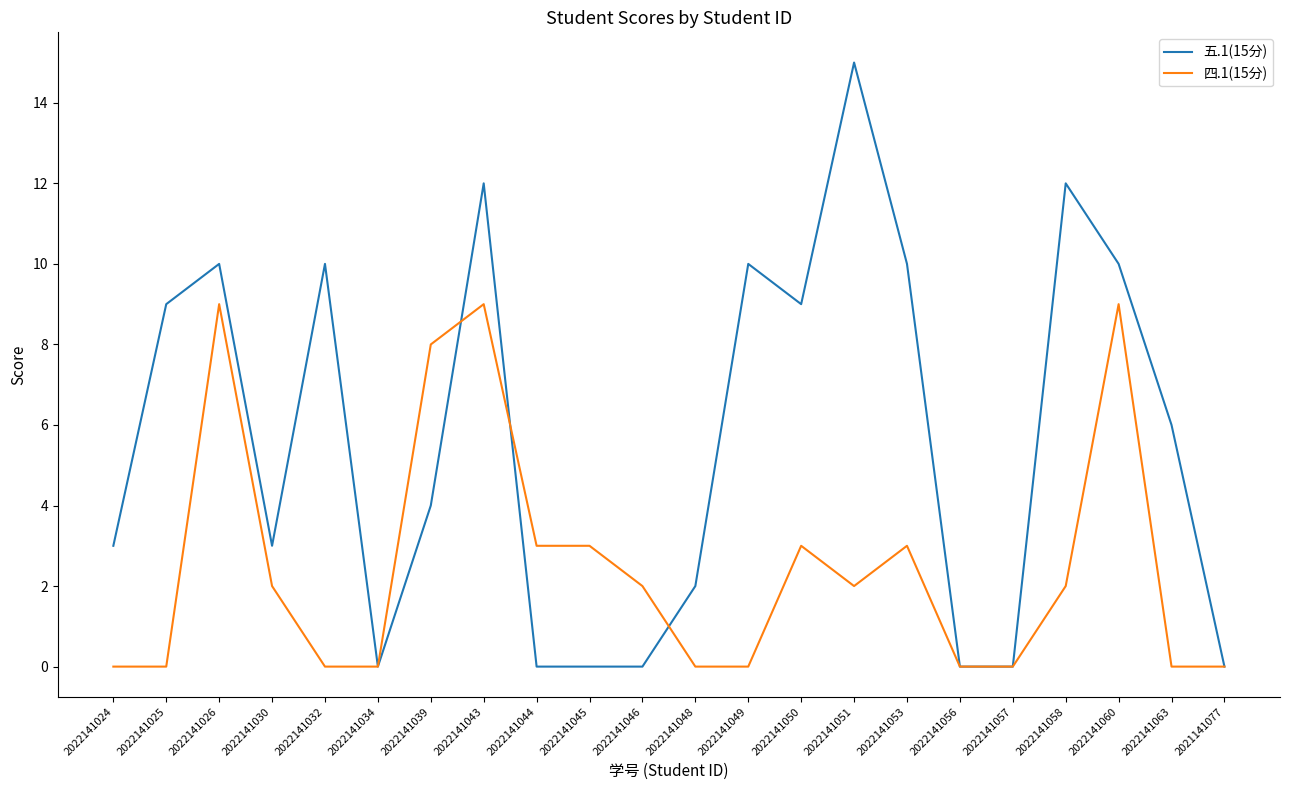

What is the highest value of the 五.1(15分) series?

15